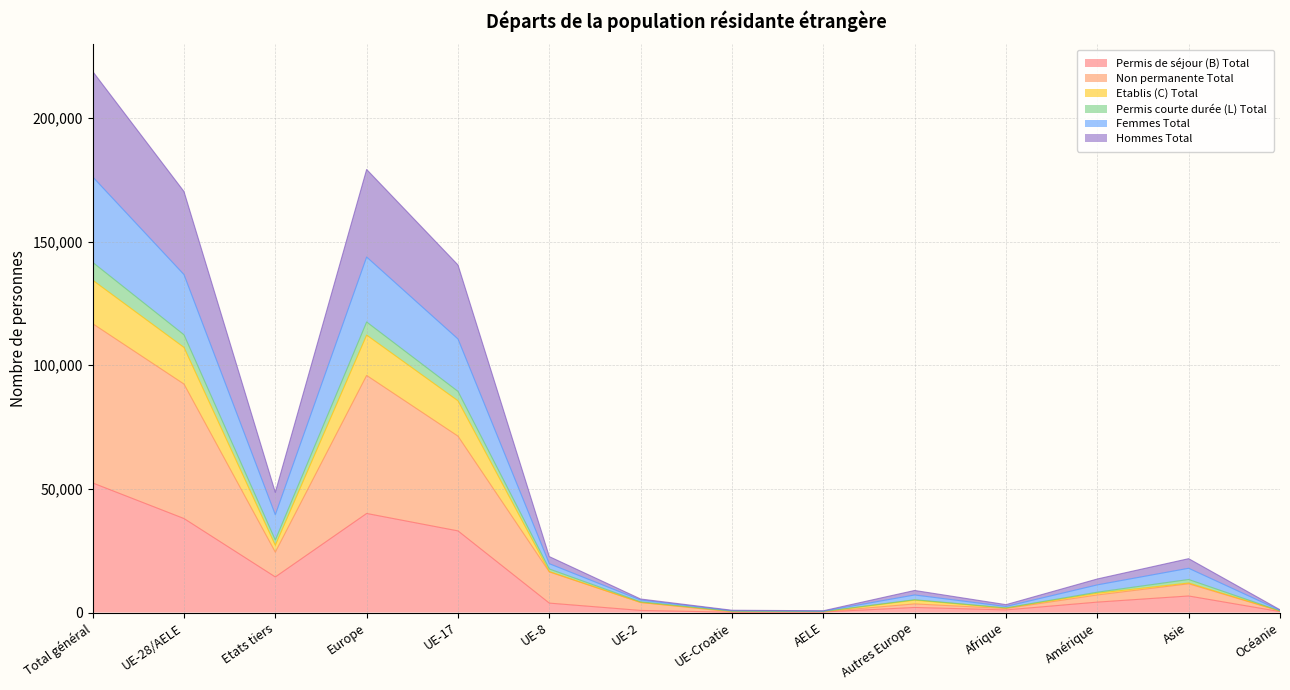

How many lines are shown in the chart?

6